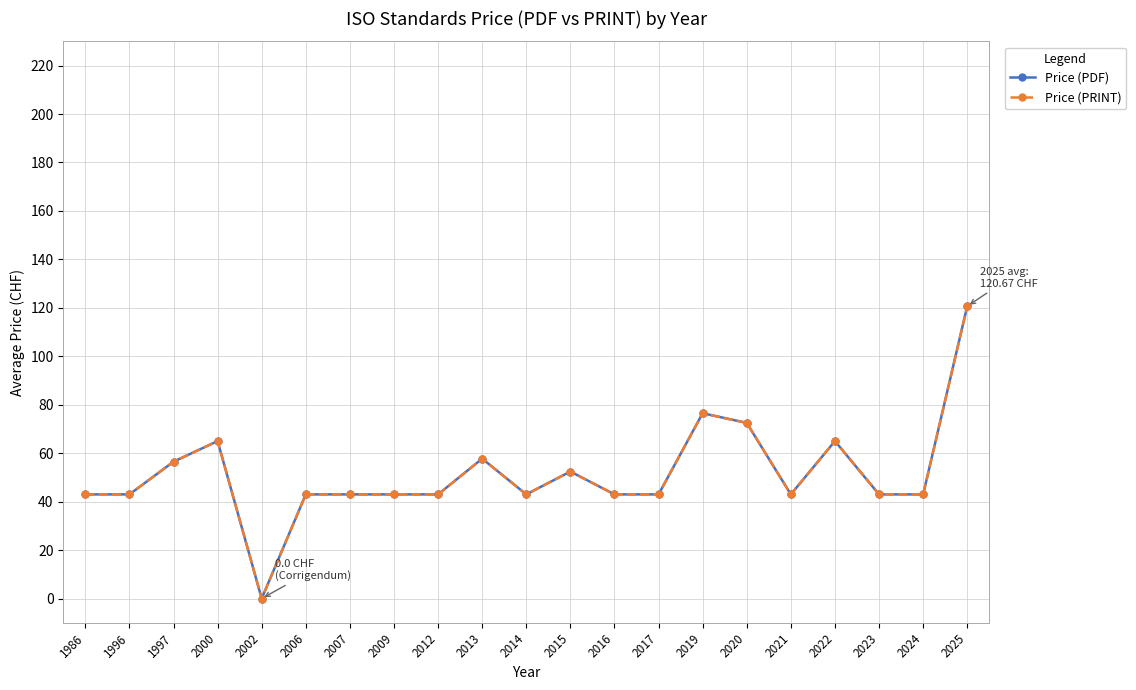

At which category does Price (PDF) reach its first local peak?

2000